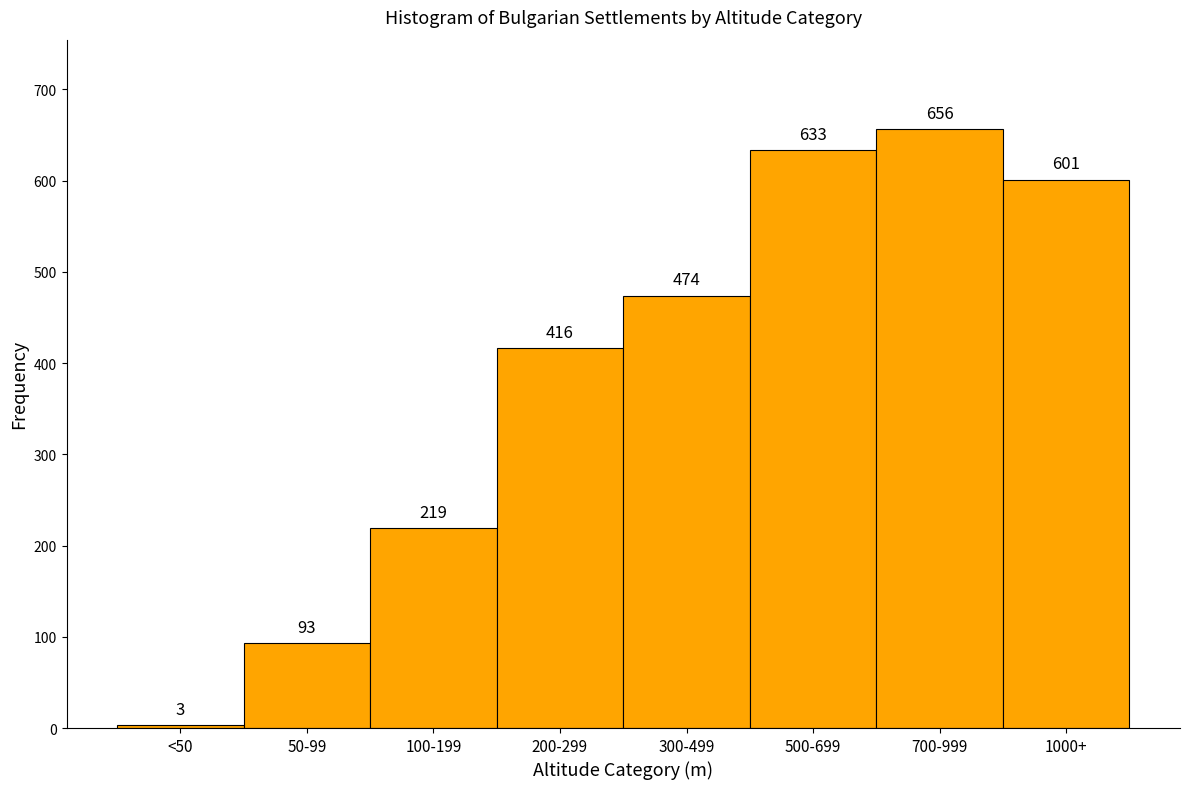

Reading right to left, list all the values displayed in this chart.

1000+=601	700-999=656	500-699=633	300-499=474	200-299=416	100-199=219	50-99=93	<50=3